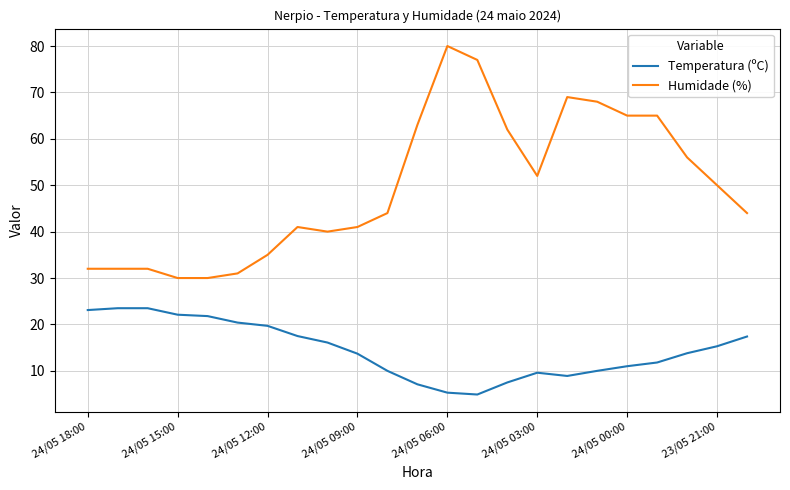

What is the lowest value of the Humidade (%) series?

30.0